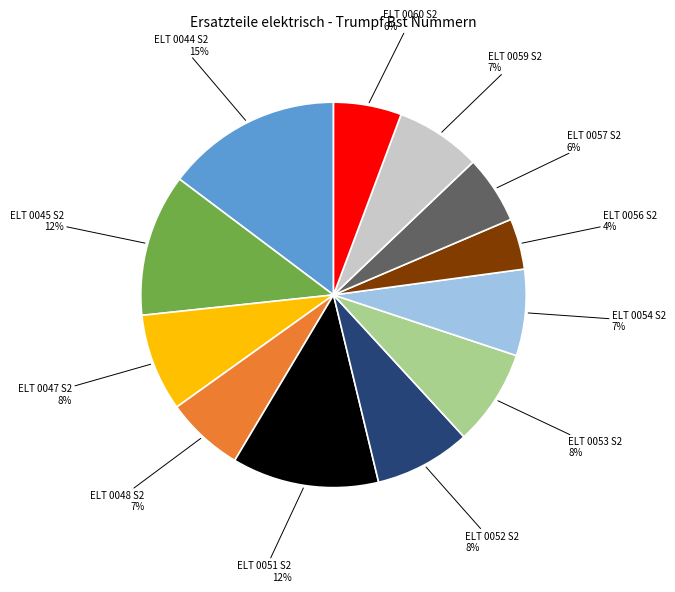

Which has a higher value, ELT 0044 S2 or ELT 0054 S2?

ELT 0044 S2